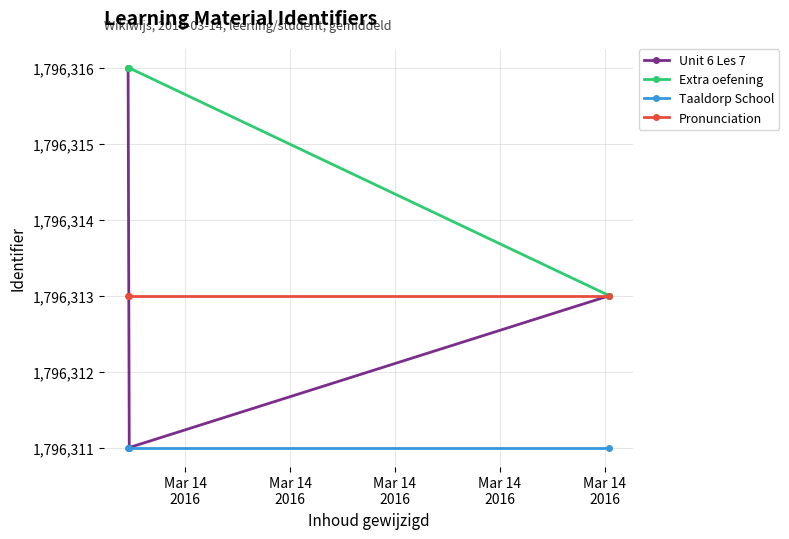

At how many categories does at least one series exceed 1796312?

3